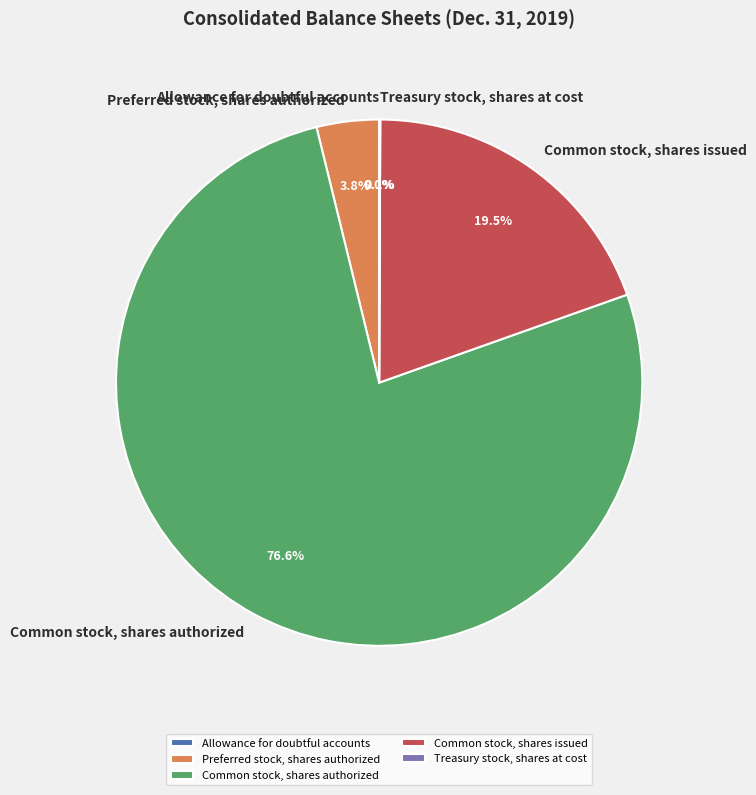

To the nearest percent, what percentage of the pie is Common stock, shares authorized?

77%